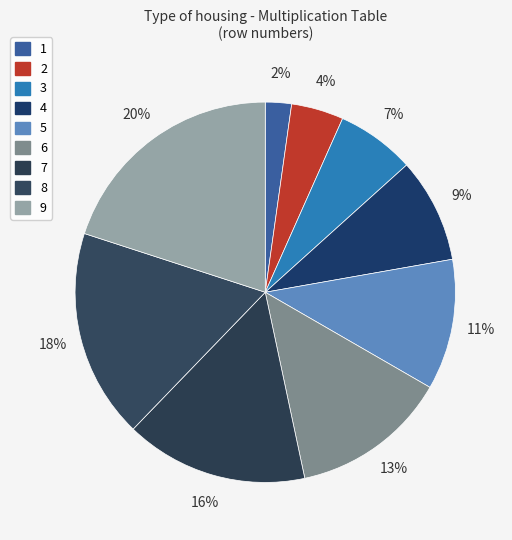

What percentage is the 1 slice, to the nearest percent?

2%